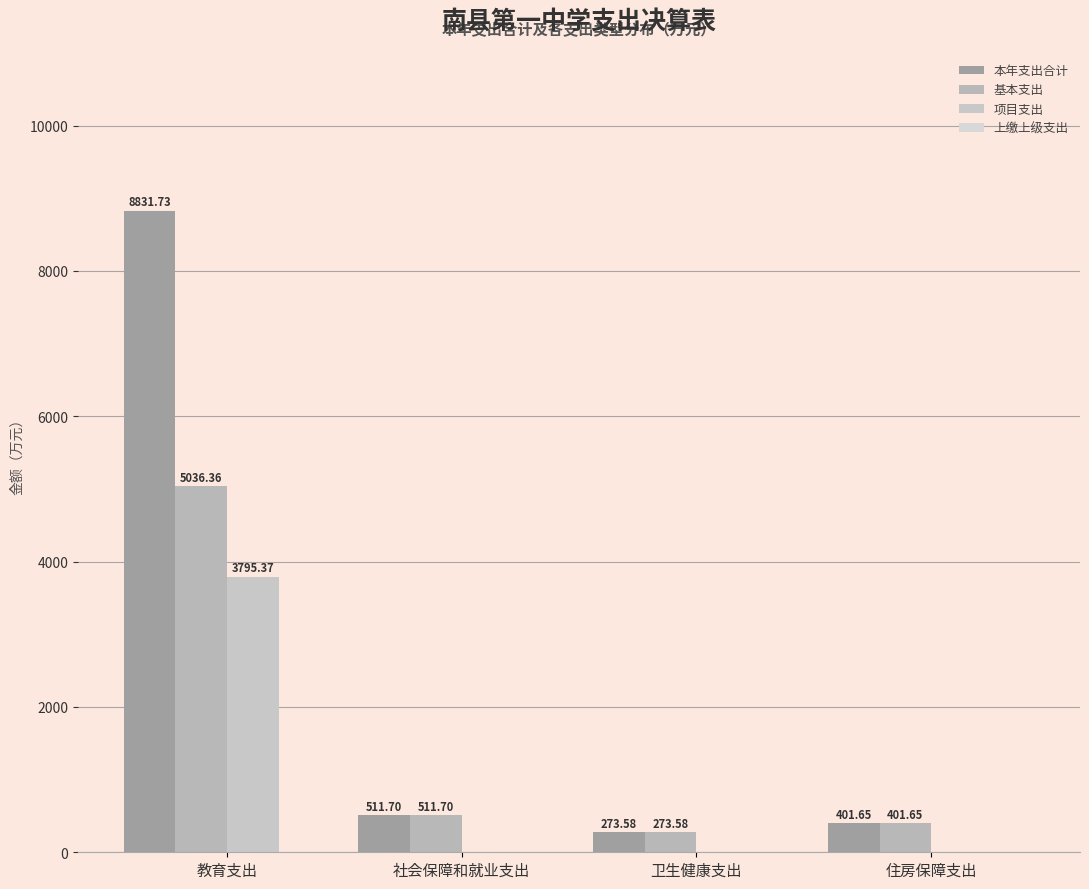

Rank the series at 教育支出 from lowest to highest value.

上缴上级支出, 项目支出, 基本支出, 本年支出合计